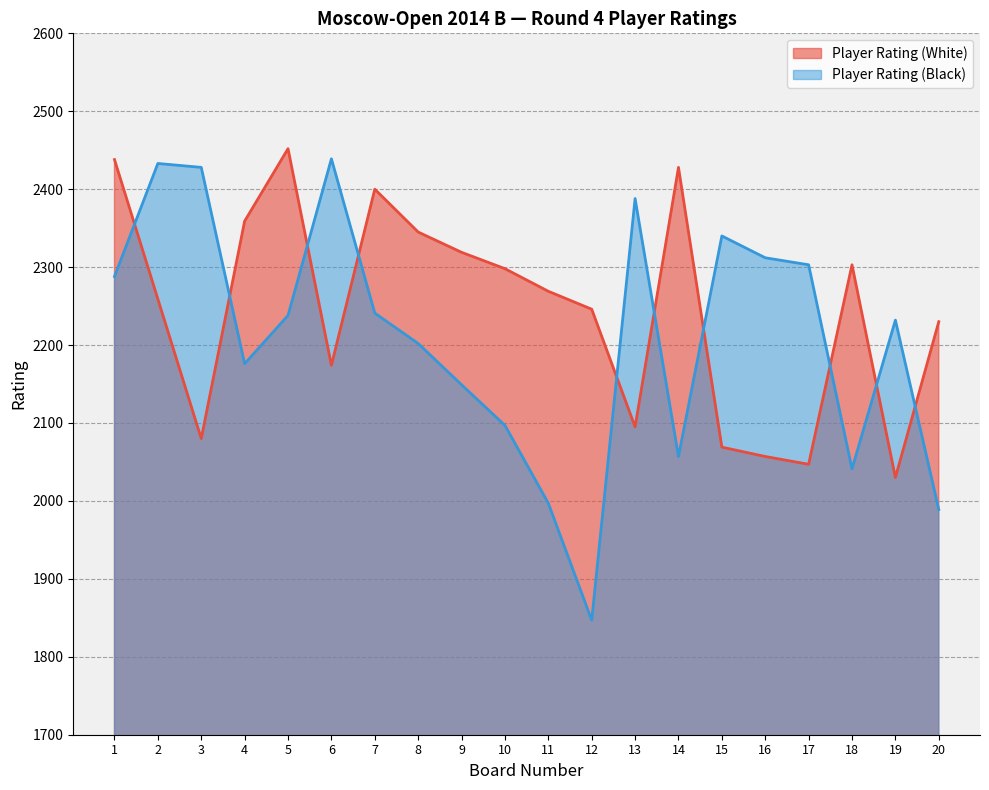

Rank the series at 18 from highest to lowest value.

Player Rating (White), Player Rating (Black)